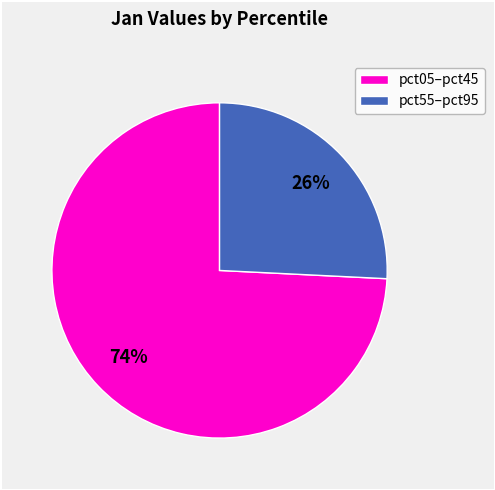

Count the number of slices in the pie.

2